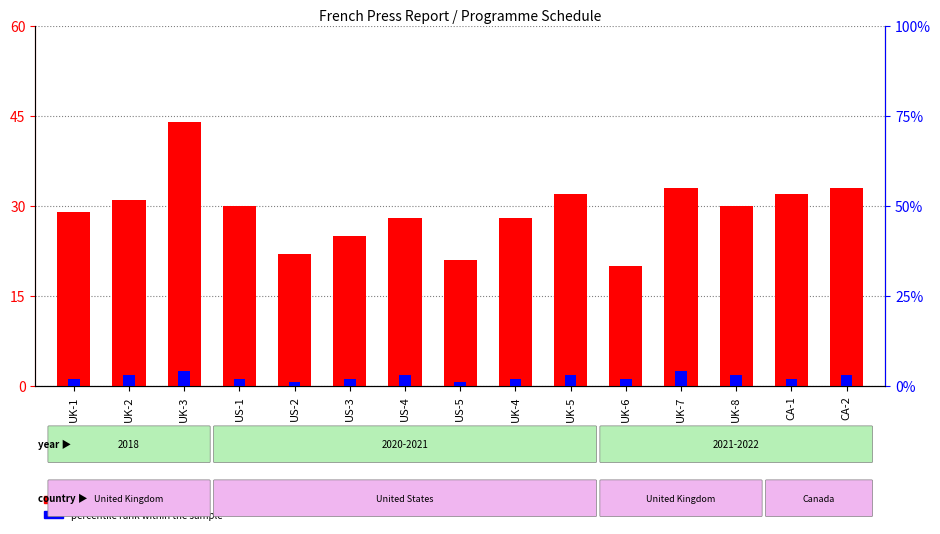

Reading left to right, extract all data points from this chart.

count: UK-1=29	UK-2=31	UK-3=44	US-1=30	US-2=22	US-3=25	US-4=28	US-5=21	UK-4=28	UK-5=32	UK-6=20	UK-7=33	UK-8=30	CA-1=32	CA-2=33
percentile rank within the sample: UK-1=2	UK-2=3	UK-3=4	US-1=2	US-2=1	US-3=2	US-4=3	US-5=1	UK-4=2	UK-5=3	UK-6=2	UK-7=4	UK-8=3	CA-1=2	CA-2=3